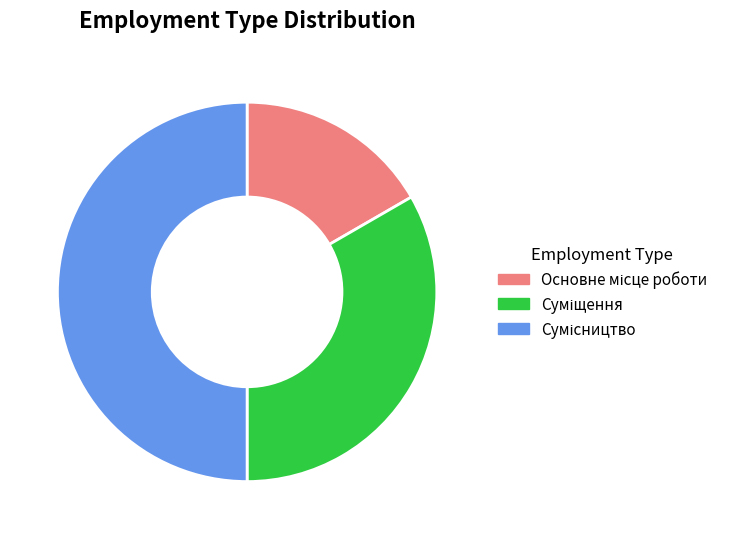

How many segments does this pie chart have?

3